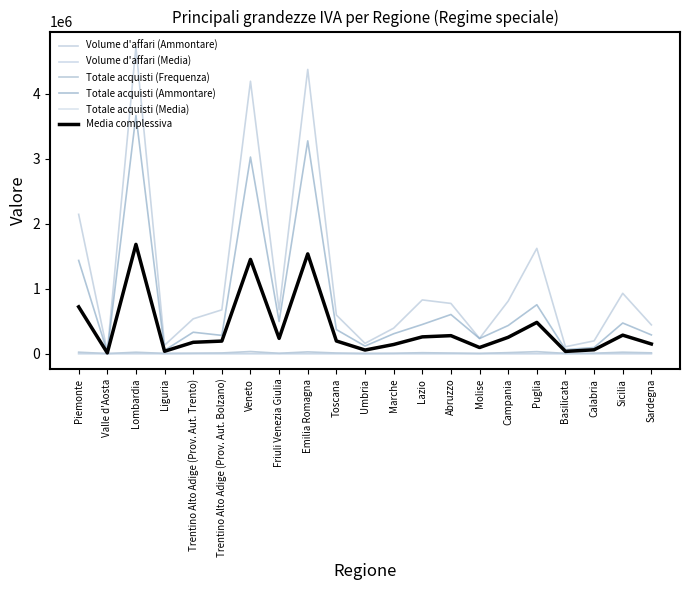

True or false: Totale acquisti (Frequenza) has more than 1 points higher than both neighbors.

True